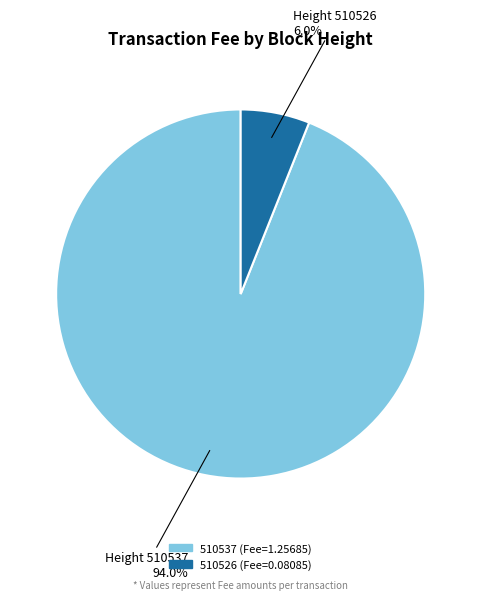

Is it true that 510526 is 6% of the pie?

True